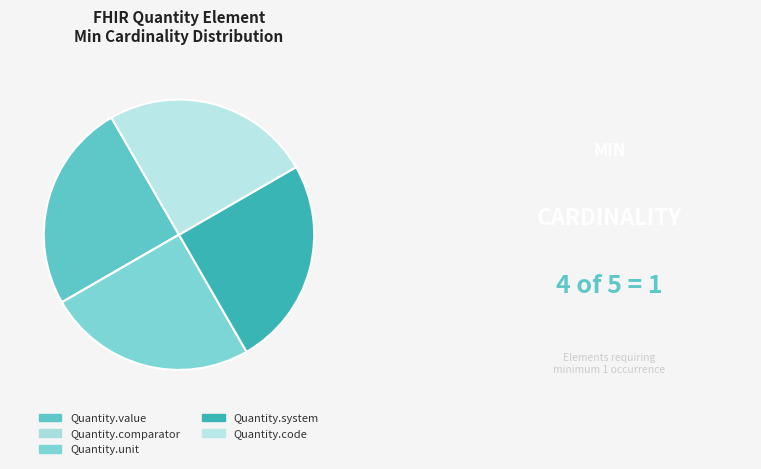

To the nearest percent, what is the difference between the largest and smallest slice percentages?

25%